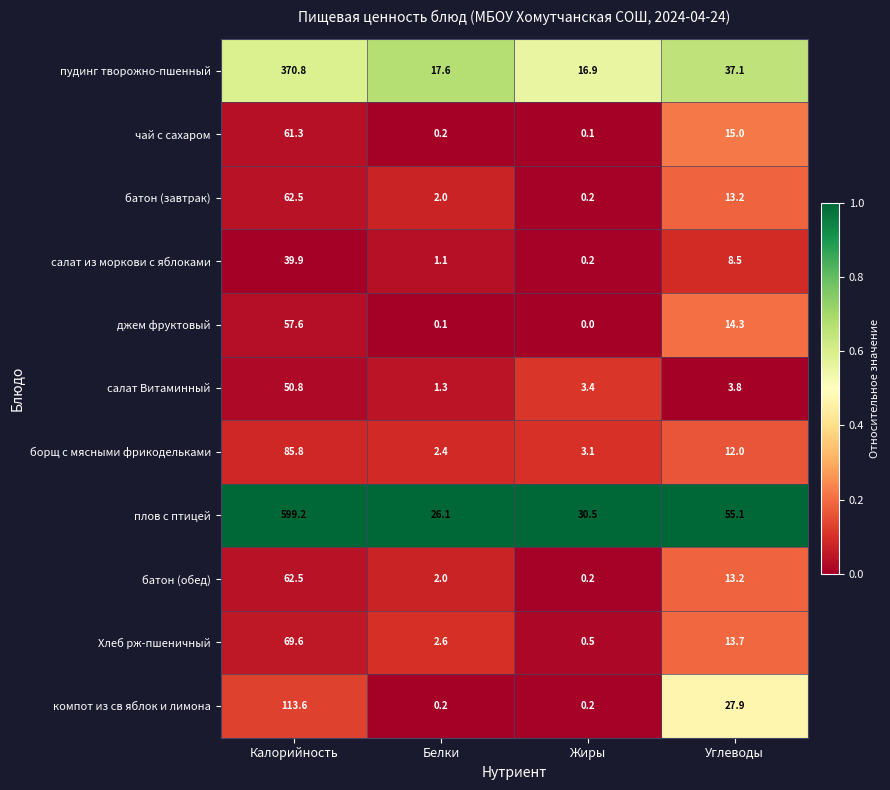

Is it true that плов с птицей equals 55.1 at Углеводы?

True